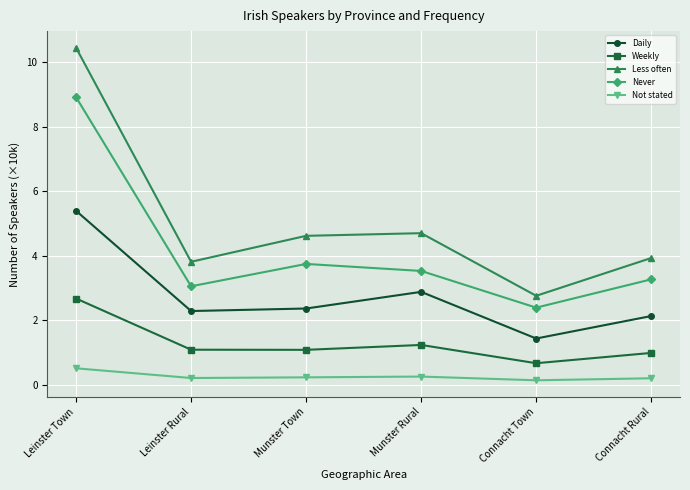

True or false: Never and Weekly intersect in this chart.

False